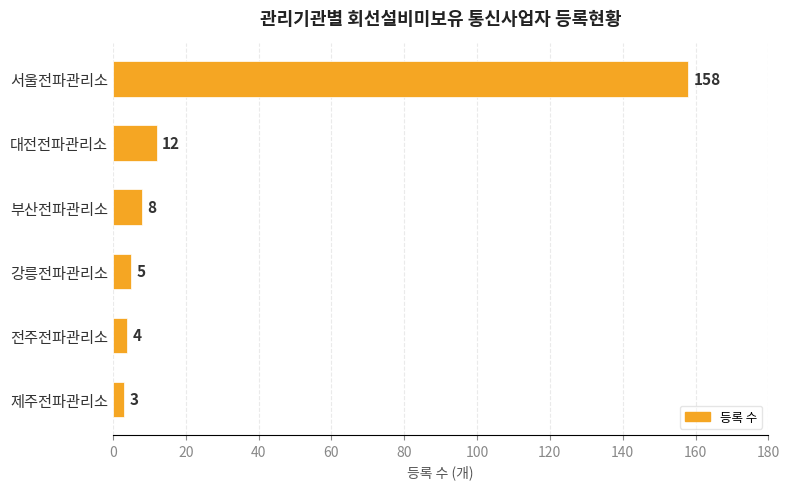

What is the average value?

32